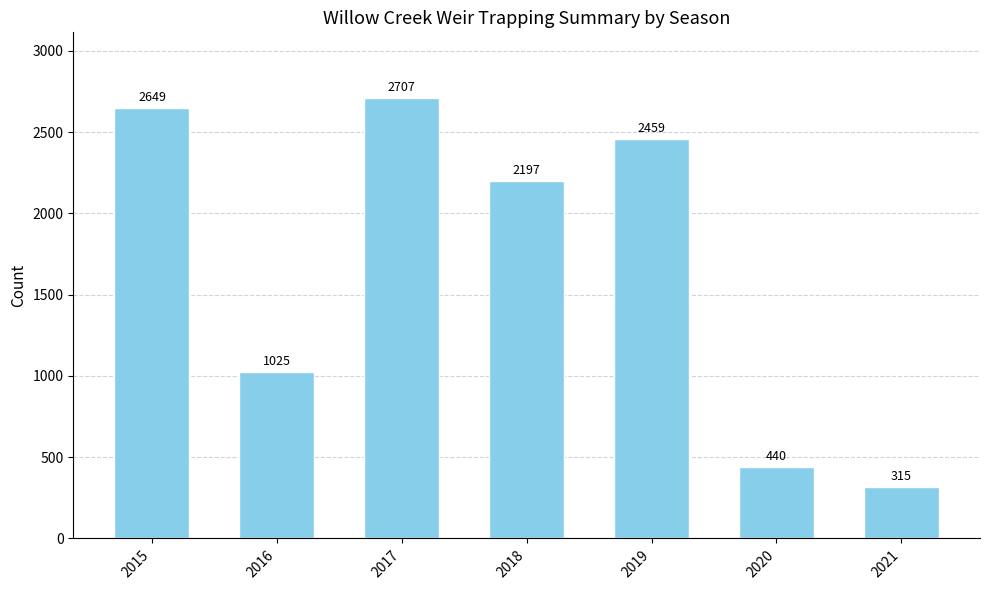

Read the value at 2018, to the nearest 10.

2200